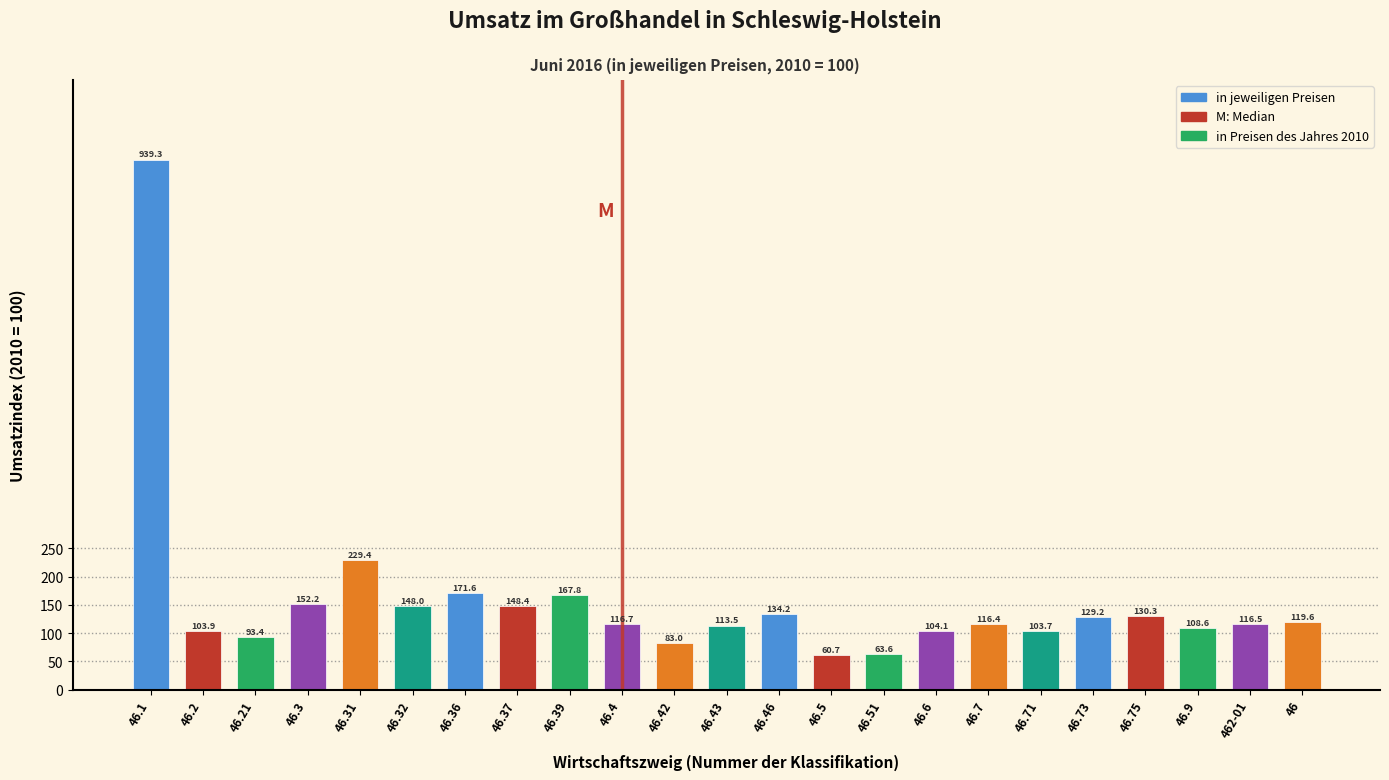

Reading left to right, what are all the values shown in this chart?

939.3	103.9	93.4	152.2	229.4	148.0	171.6	148.4	167.8	116.7	83.0	113.5	134.2	60.7	63.6	104.1	116.4	103.7	129.2	130.3	108.6	116.5	119.6